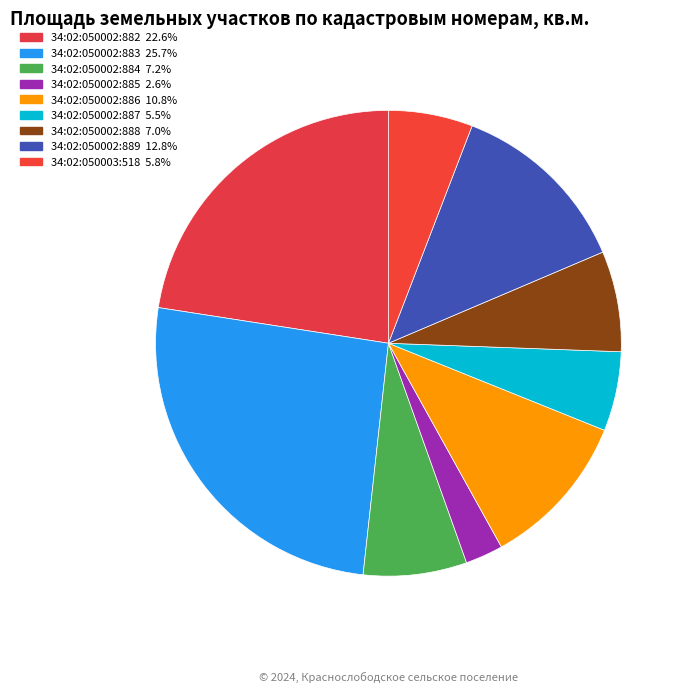

Is there a majority slice in this chart?

No